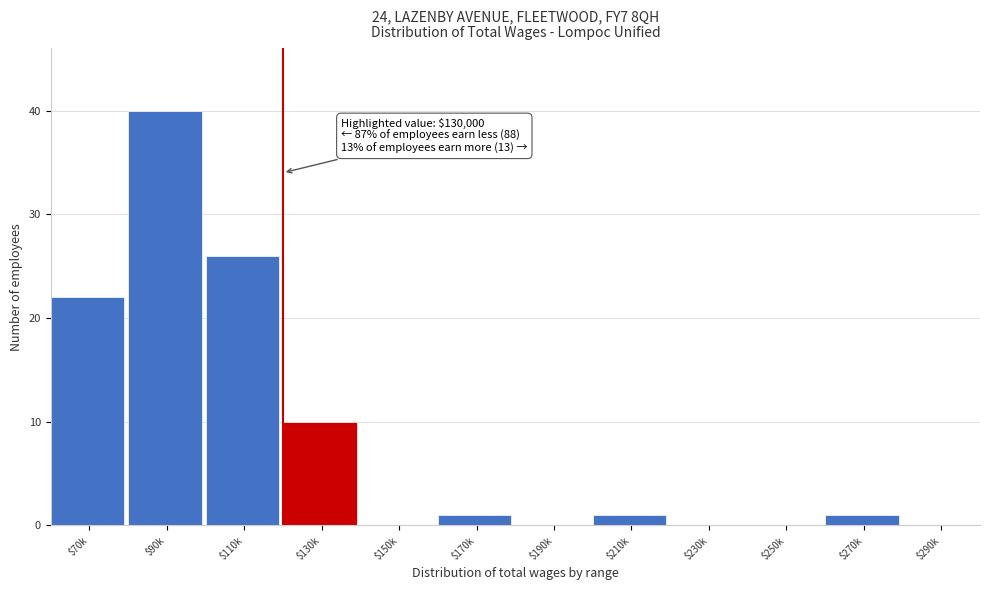

What is the sum of all values?

101